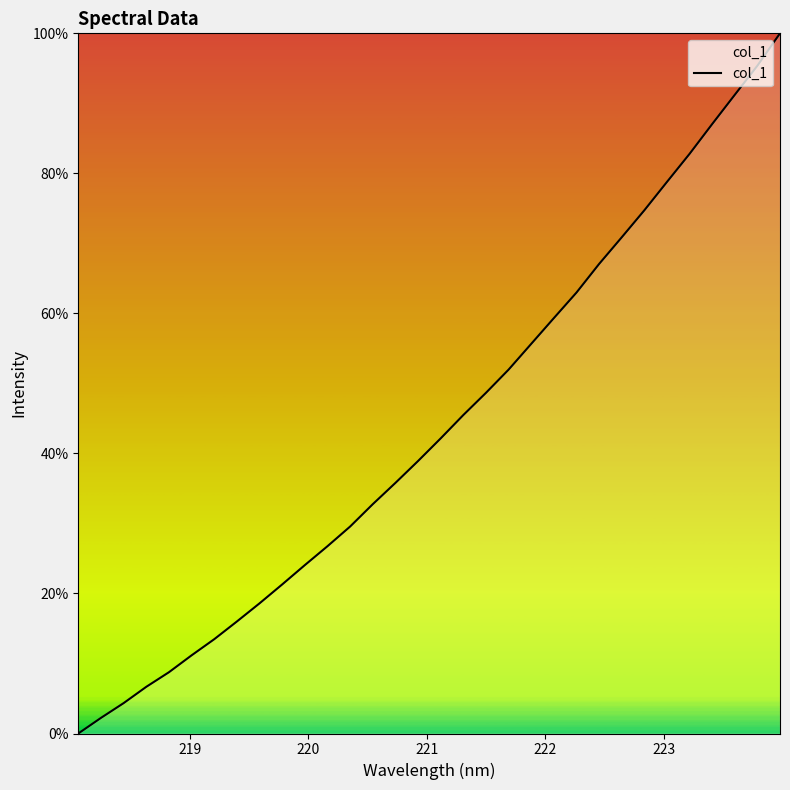

What is the maximum value shown in the chart?

100.0